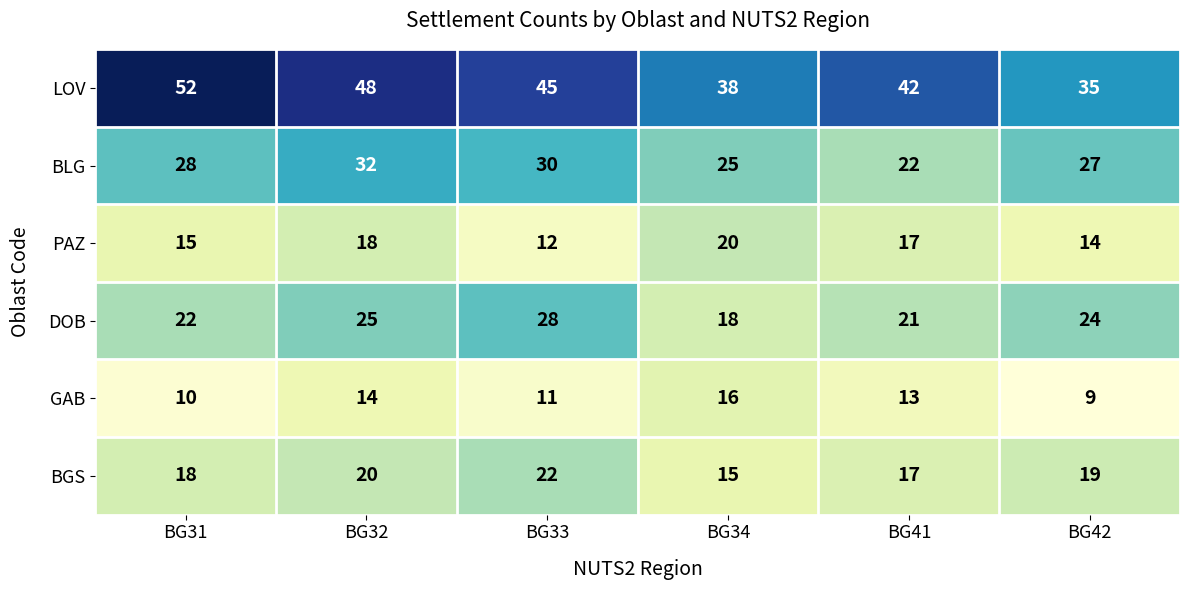

What is the sum of all LOV values?

260